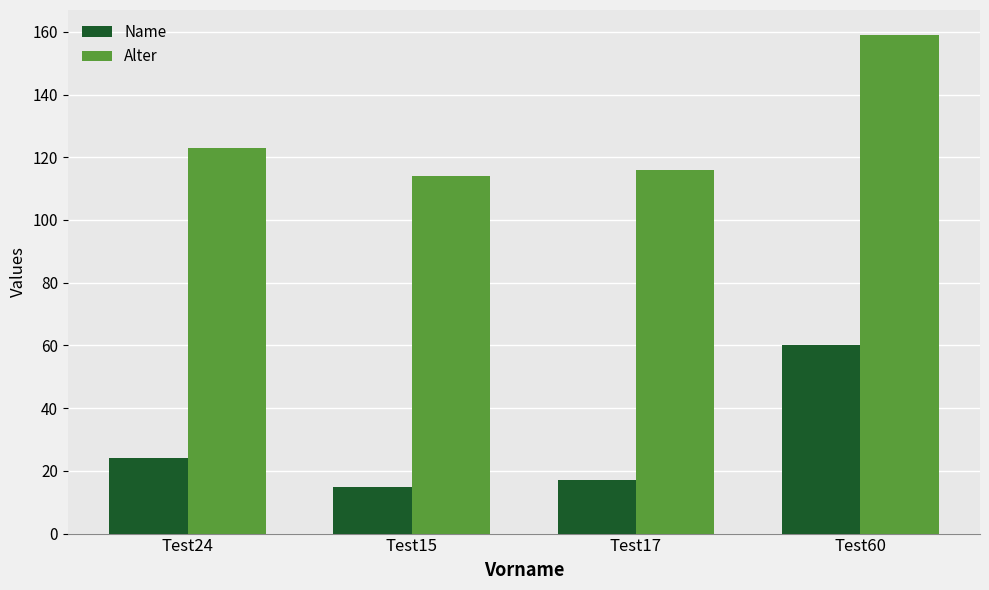

True or false: Name has a value of 33 at Test24.

False